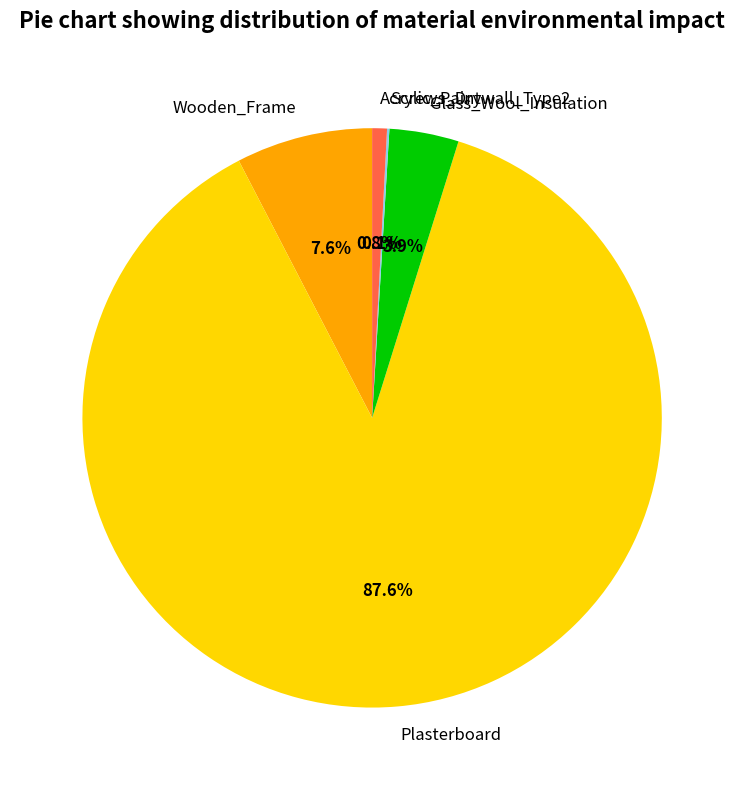

Which slice is the largest?

Plasterboard